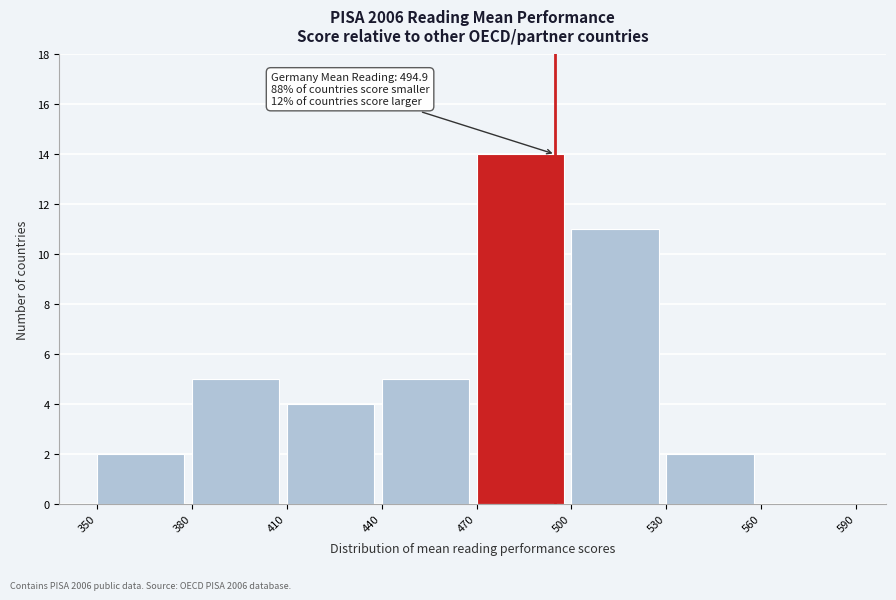

Over which range of the x-axis is the bar tallest?

470 to 500